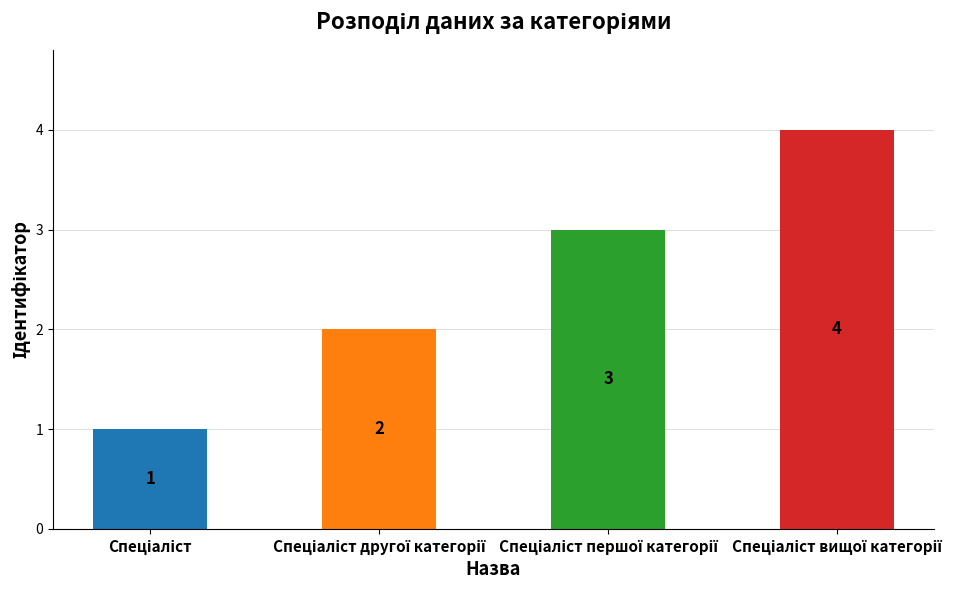

What is the value of the 4th bar from the left?

4